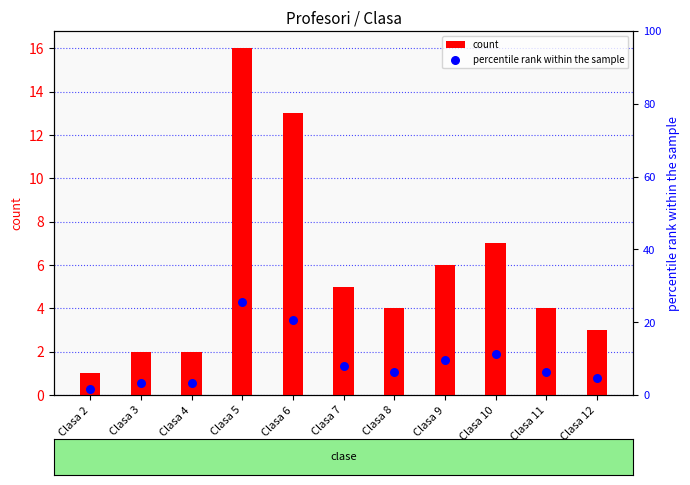

At which category is the sum across all series the highest?

Clasa 5